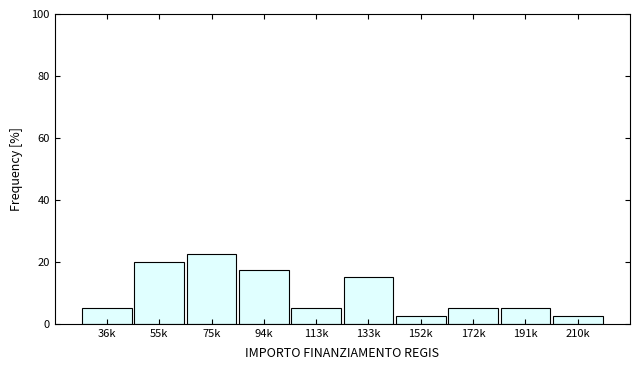

Reading left to right, extract all data points from this chart.

36k=5.0	55k=20.0	75k=22.5	94k=17.5	113k=5.0	133k=15.0	152k=2.5	172k=5.0	191k=5.0	210k=2.5